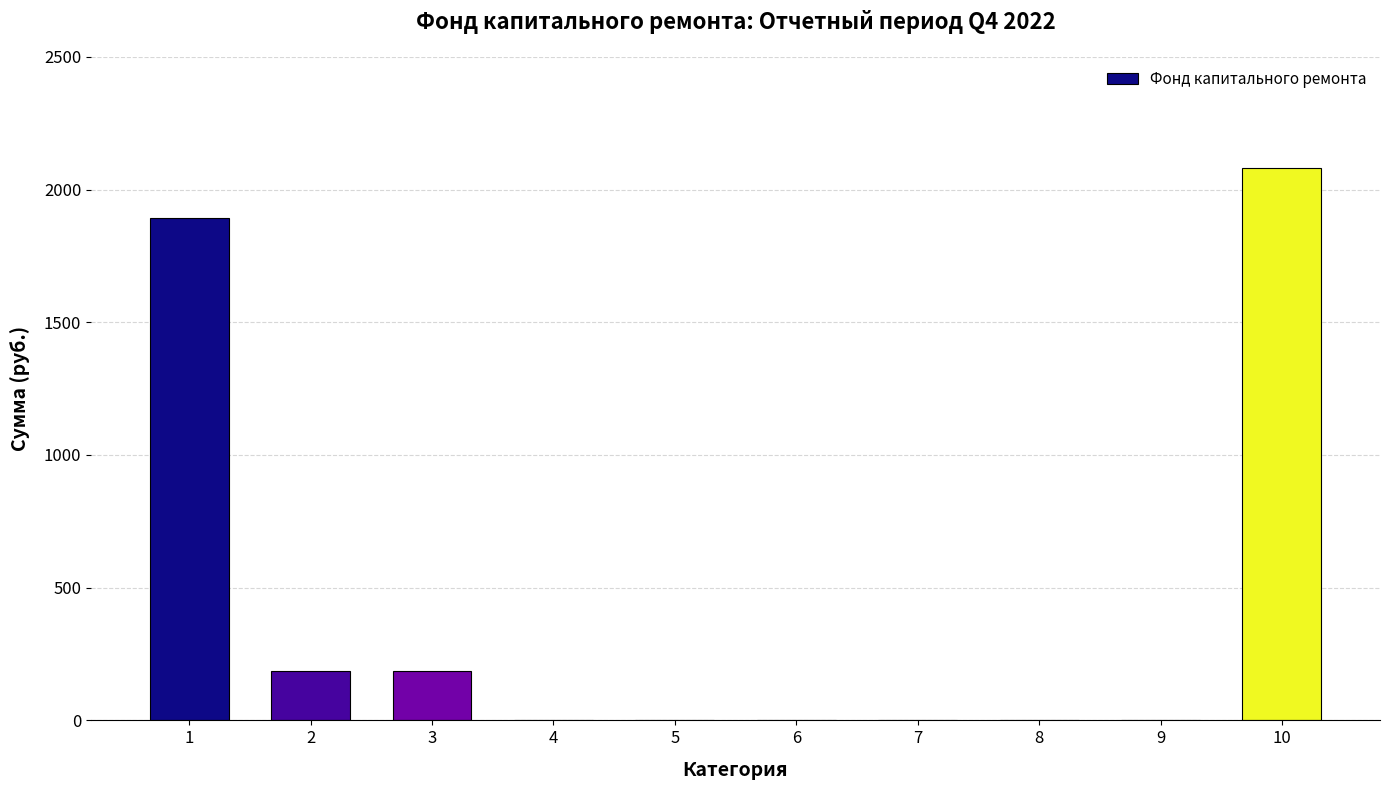

What is the change in value from 6 to 10?

+2080.2